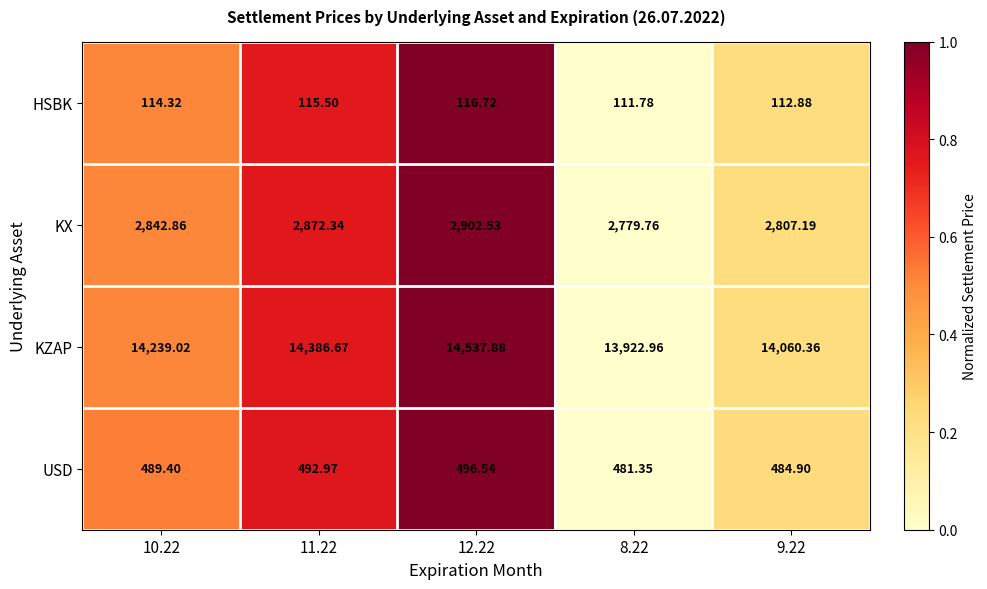

Which series has the largest total across all categories?

KZAP